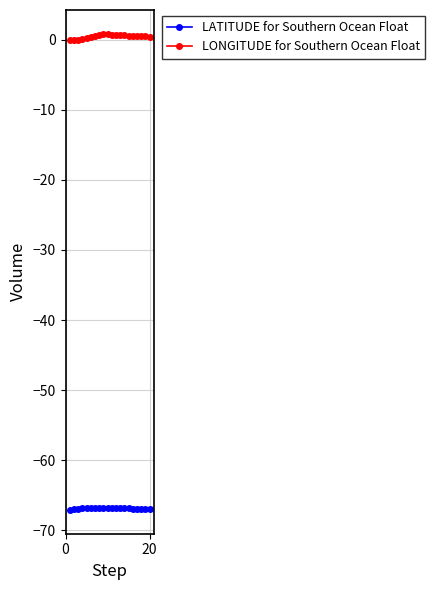

True or false: LATITUDE for Southern Ocean Float has more than 0 interior local peaks.

True